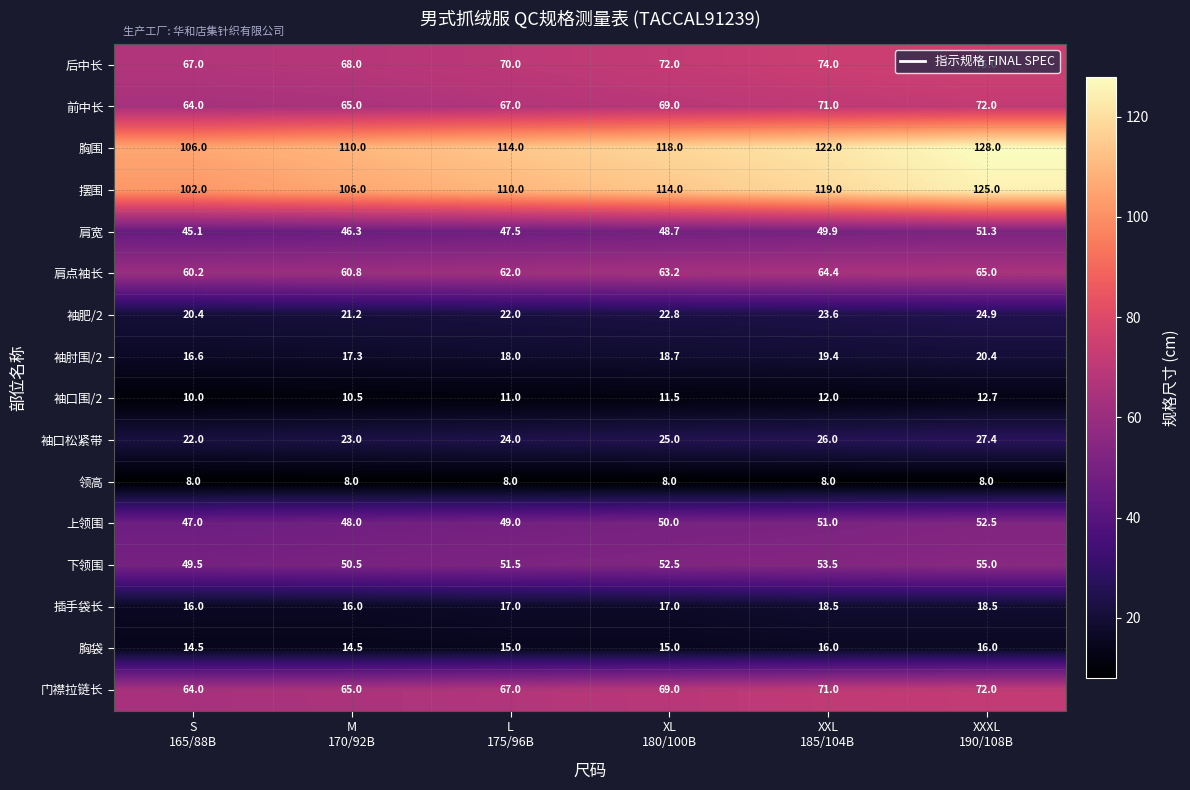

Which series has the largest total across all categories?

胸围